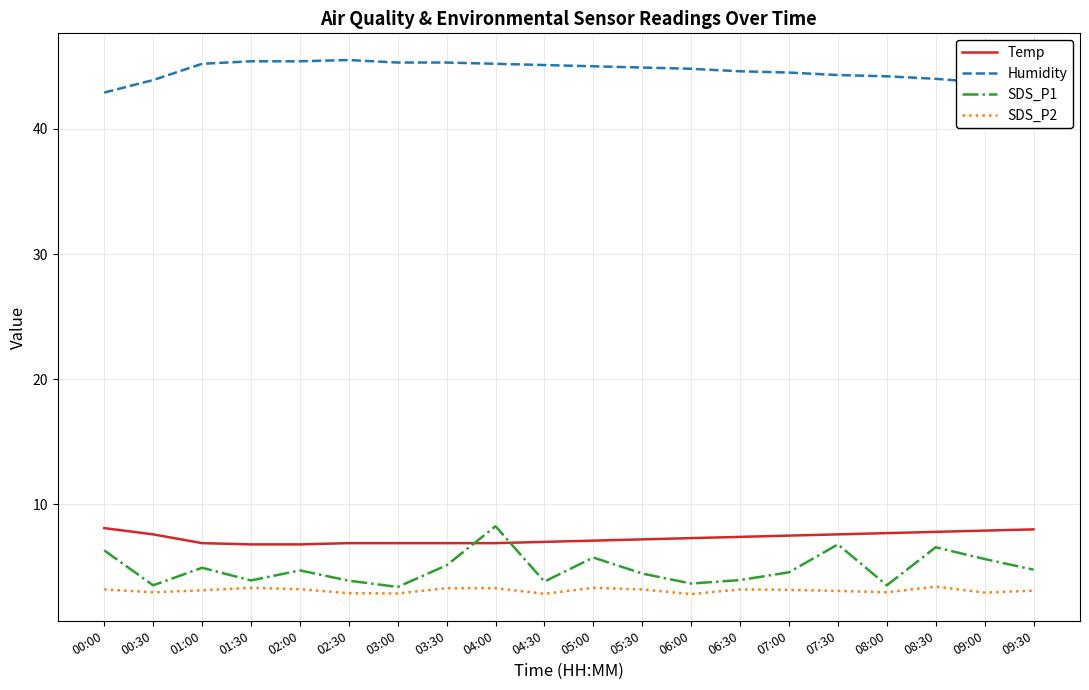

At which label does SDS_P1 first exceed 4?

00:00